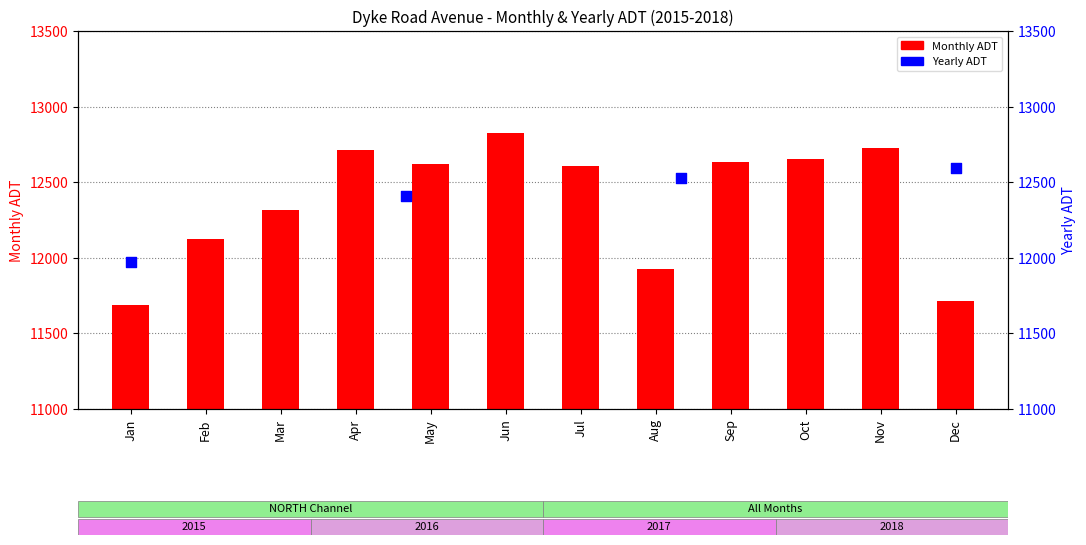

Which has a higher value, Mar or Nov?

Nov